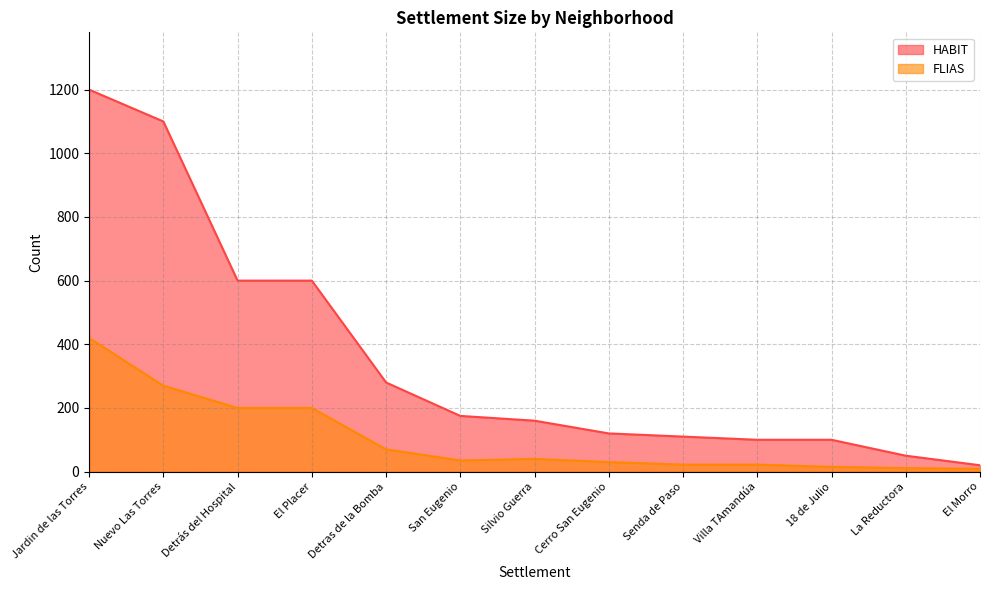

What is the greatest value displayed?

1200